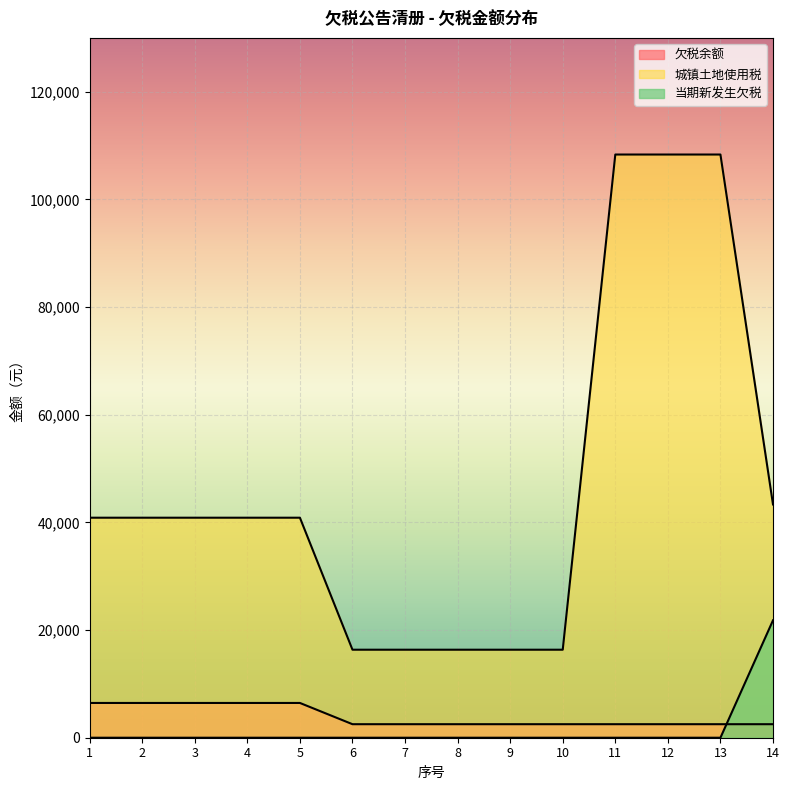

True or false: 城镇土地使用税 and 欠税余额 intersect in this chart.

False